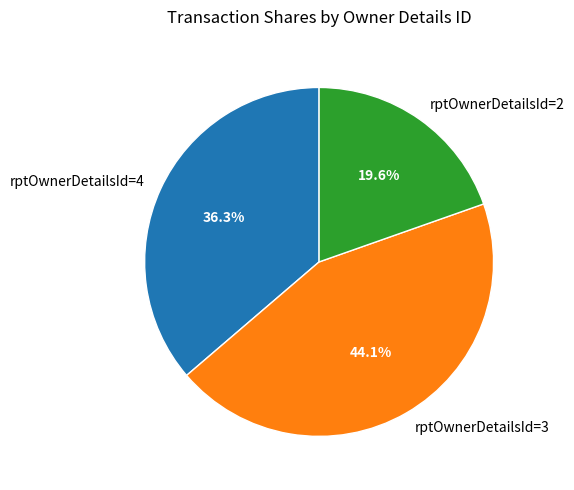

Approximately how many times larger is the value at rptOwnerDetailsId=3 compared to rptOwnerDetailsId=4?

1.2